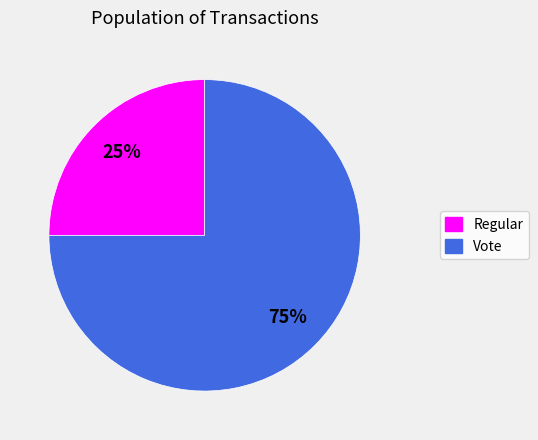

Is it true that Vote is 64% of the pie?

False